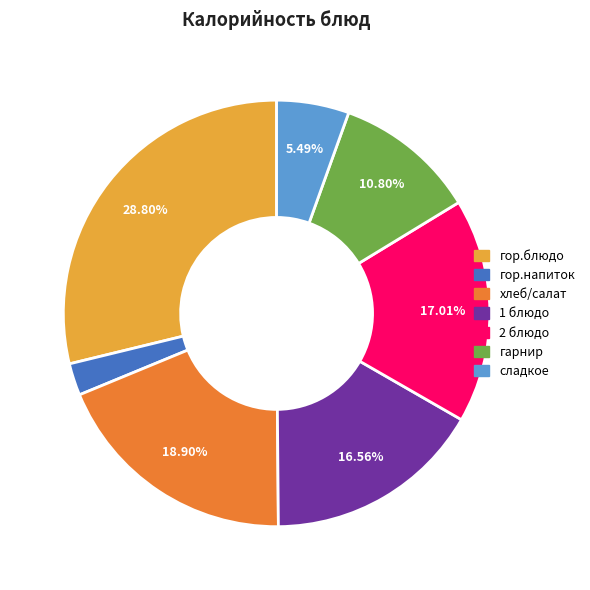

Is there a majority slice in this chart?

No